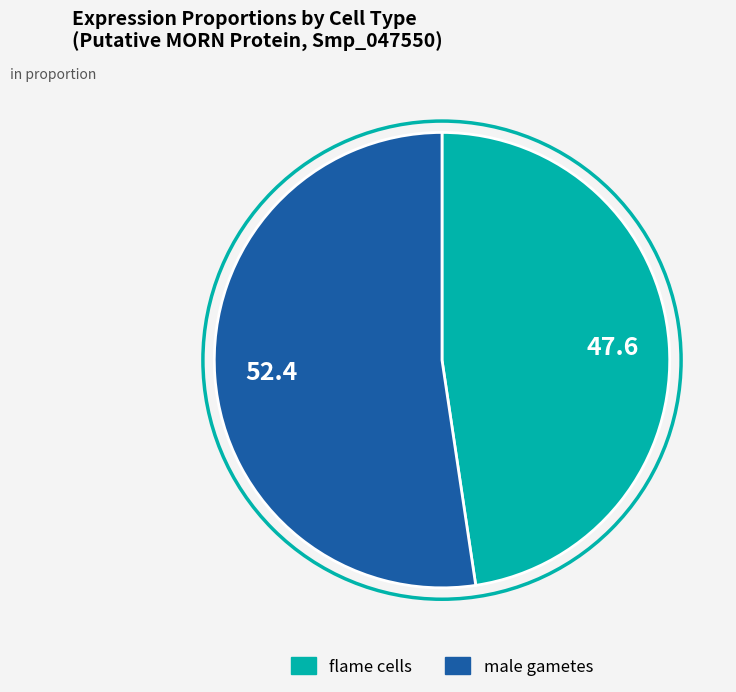

Which slice represents more than half of the pie?

male gametes